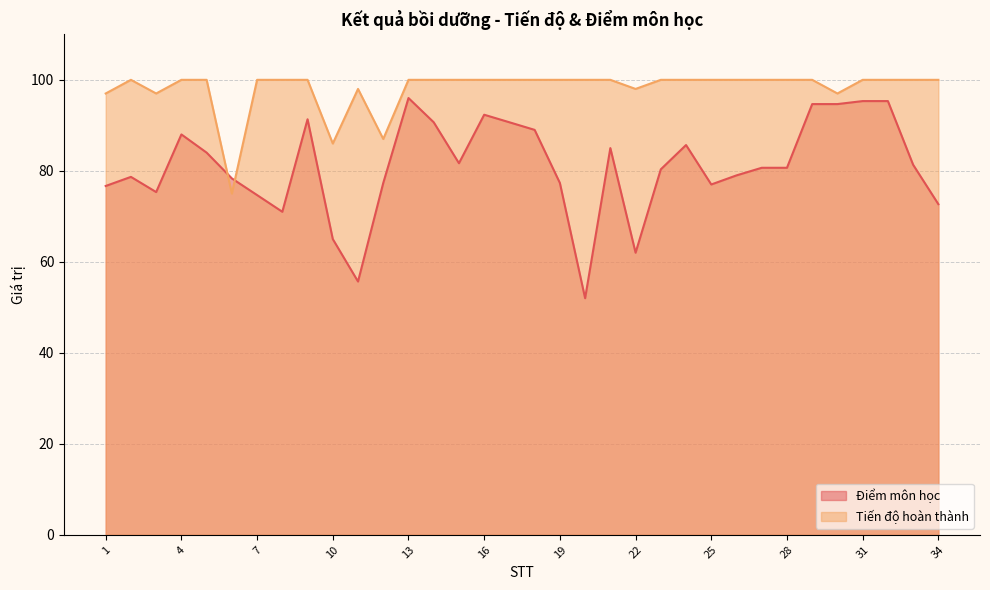

Reading left to right, transcribe all the data shown in this chart.

Điểm môn học: 76.7	78.7	75.3	88.0	84.0	78.3	74.7	71.0	91.3	65.0	55.7	77.3	96.0	90.7	81.7	92.3	90.7	89.0	77.3	52.0	85.0	62.0	80.3	85.7	77.0	79.0	80.7	80.7	94.7	94.7	95.3	95.3	81.3	72.7
Tiến độ hoàn thành: 97.0	100.0	97.0	100.0	100.0	75.0	100.0	100.0	100.0	86.0	98.0	87.0	100.0	100.0	100.0	100.0	100.0	100.0	100.0	100.0	100.0	98.0	100.0	100.0	100.0	100.0	100.0	100.0	100.0	97.0	100.0	100.0	100.0	100.0